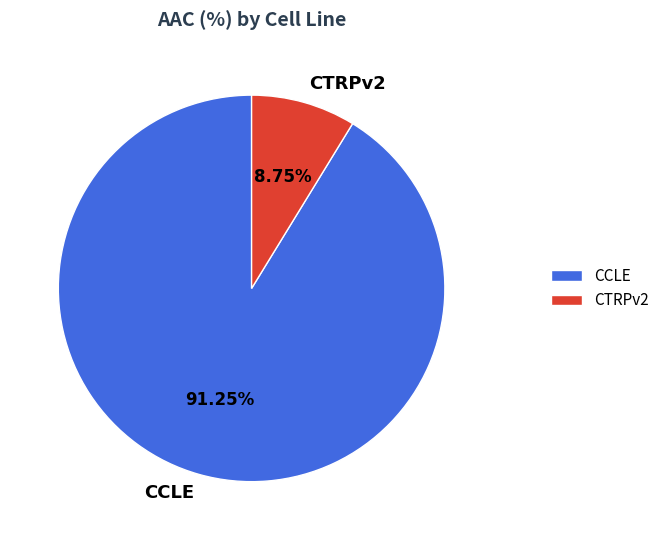

What percentage is NOT represented by CCLE?

8.8%